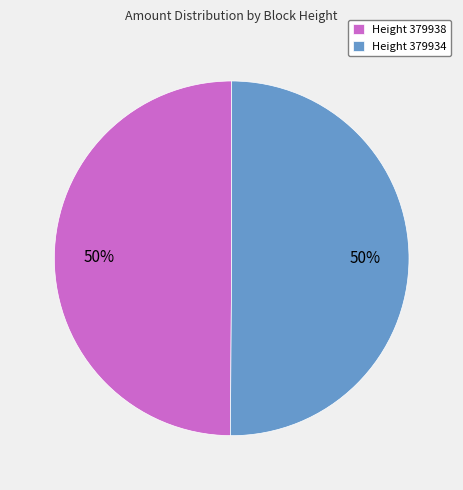

What is the ratio of the value at Height 379938 to the value at Height 379934?

1.0